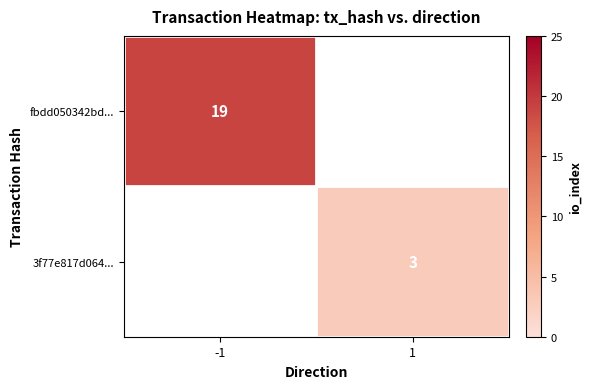

True or false: 3f77e817d064... has a value of 3 at 1.

True